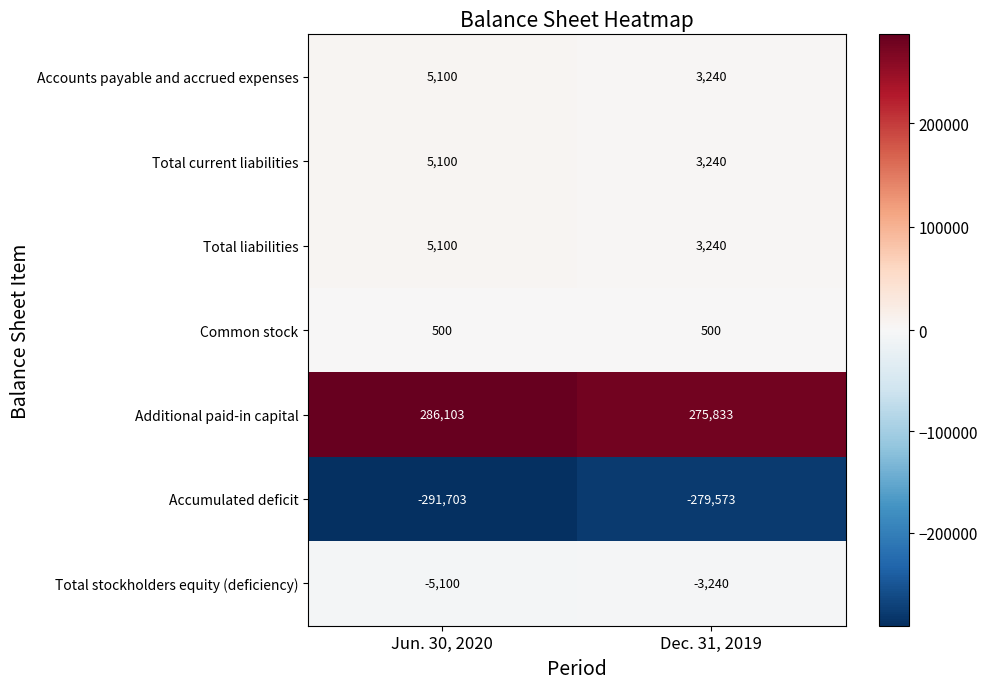

At how many categories does at least one series exceed 209834?

2